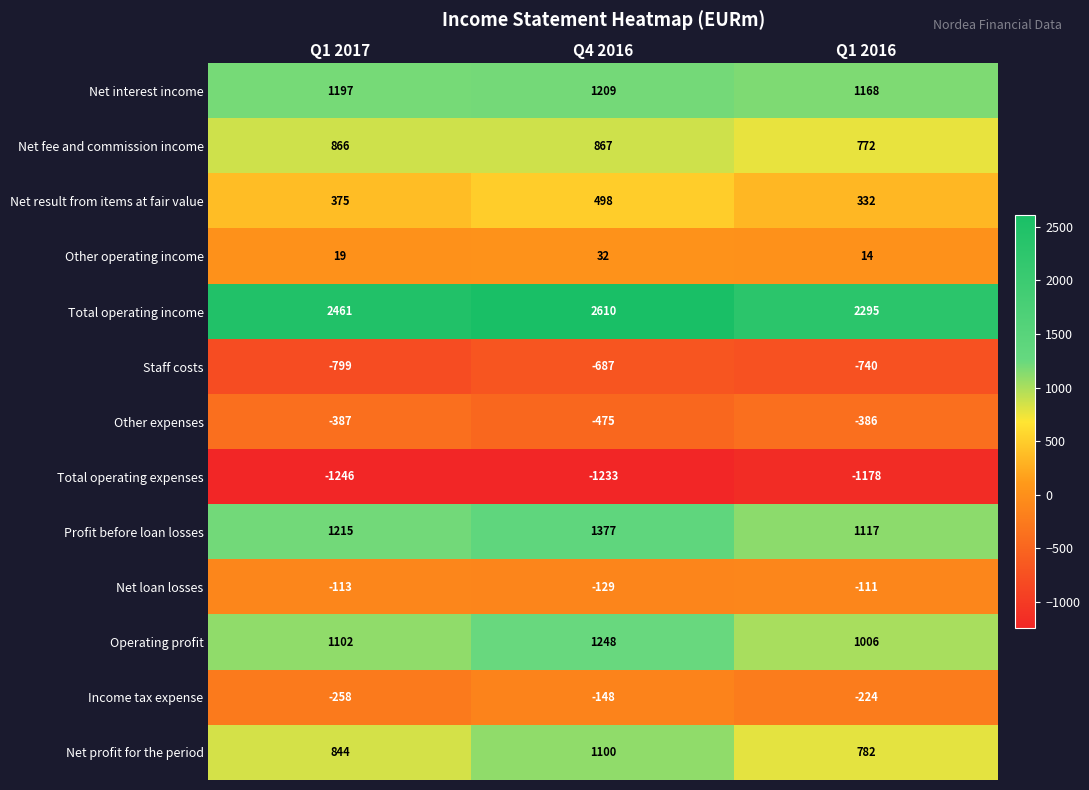

At Q4 2016, list the series in order from smallest to largest.

Total operating expenses, Staff costs, Other expenses, Income tax expense, Net loan losses, Other operating income, Net result from items at fair value, Net fee and commission income, Net profit for the period, Net interest income, Operating profit, Profit before loan losses, Total operating income